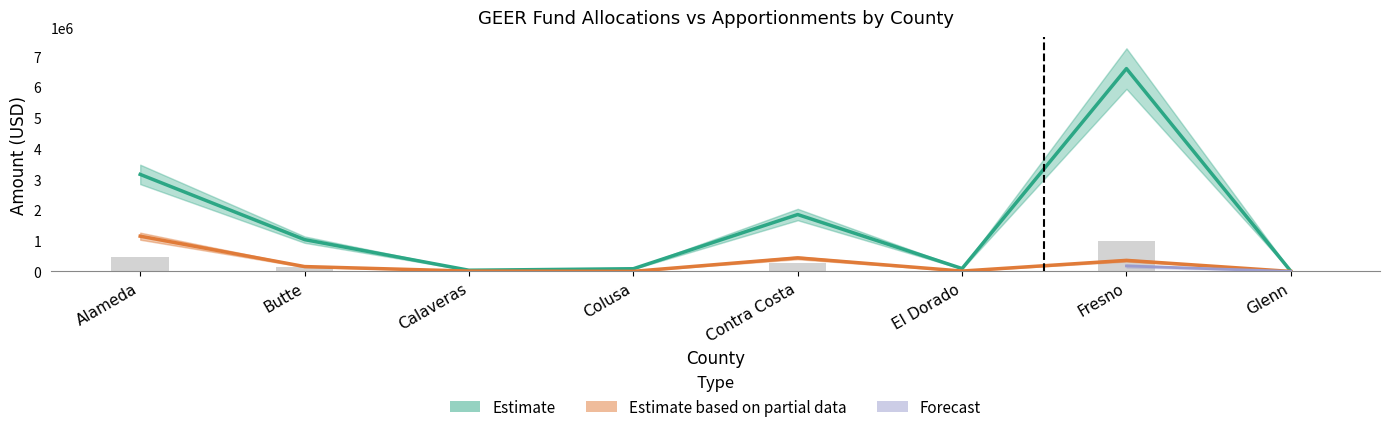

Reading left to right, list all the values displayed in this chart.

Estimate: Alameda=3160341	Butte=1036865	Calaveras=39561	Colusa=88782	Contra Costa=1853345	El Dorado=94762	Fresno=6605561	Glenn=8280
Estimate based on partial data: Alameda=1148646	Butte=159352	Calaveras=11885	Colusa=3741	Contra Costa=442833	El Dorado=12906	Fresno=361055	Glenn=381